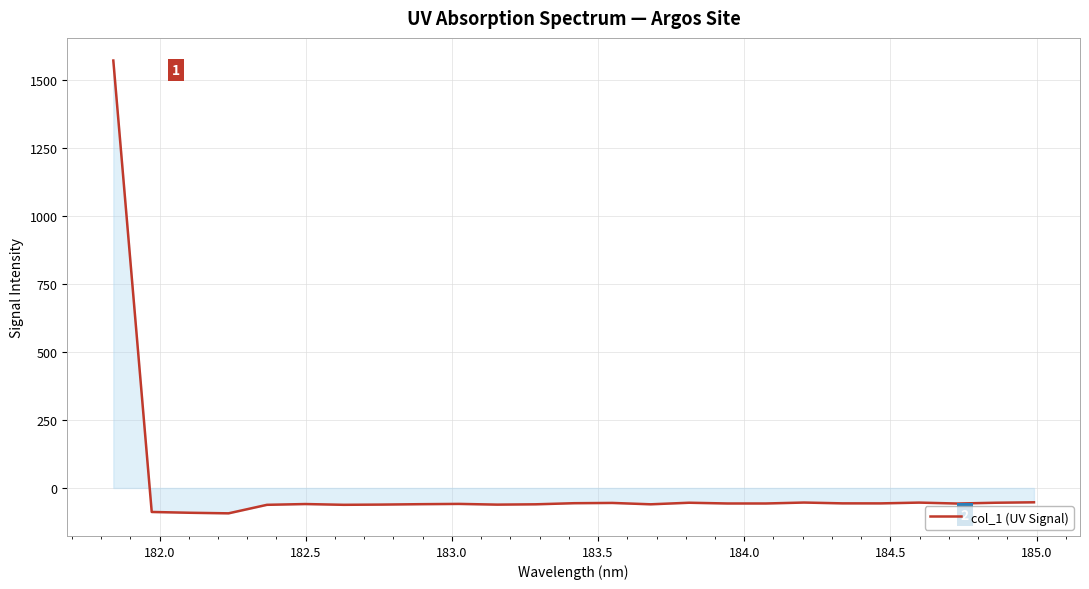

What is the maximum value shown in the chart?

1572.8